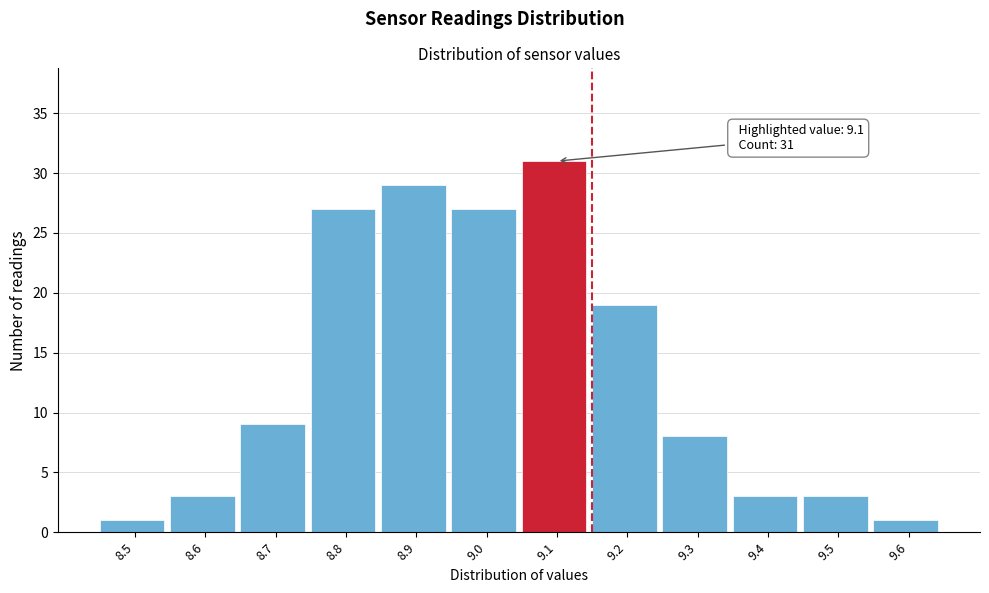

Which range on the x-axis has the tallest bar?

9.05 to 9.15